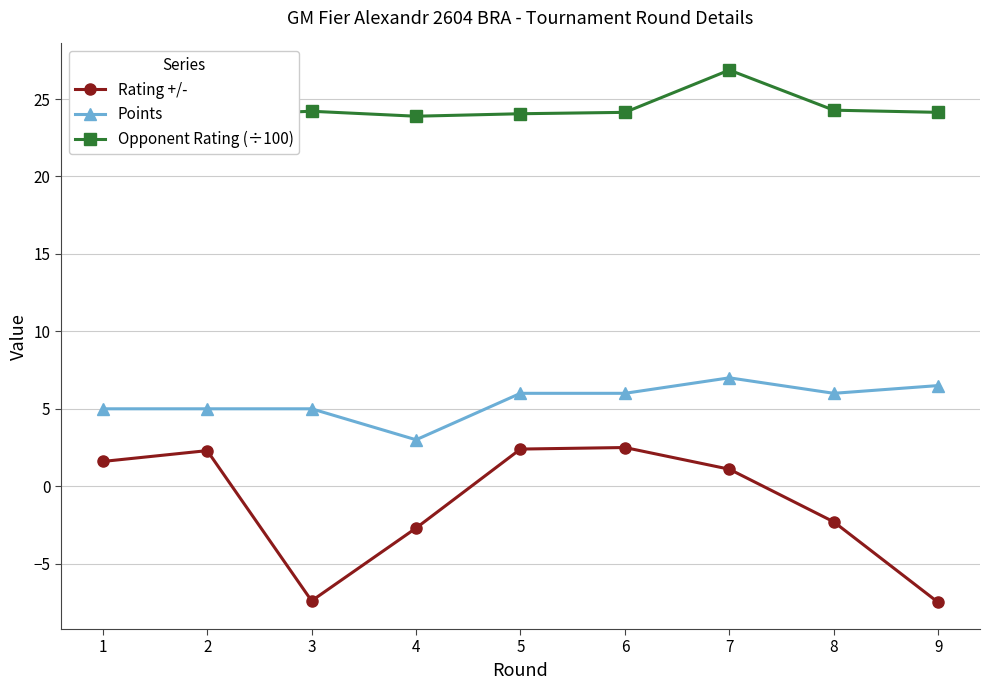

How many values in the Opponent Rating (÷100) series exceed 24?

6